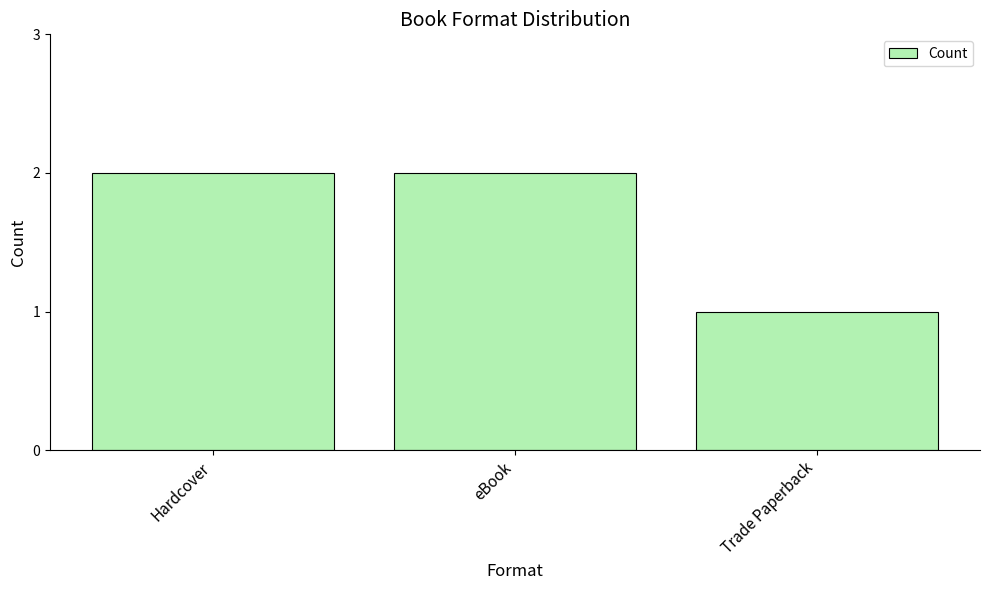

What is the label of the 1st bar from the left?

Hardcover